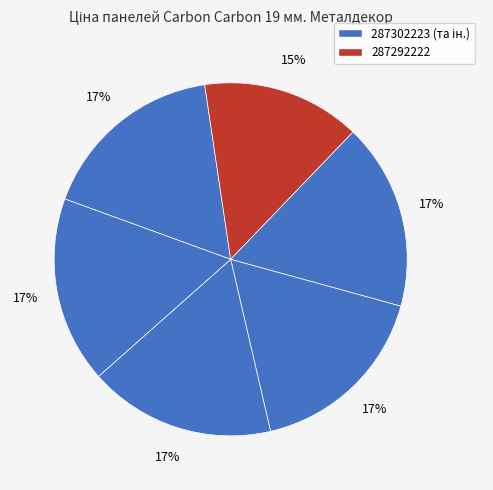

What is the smallest slice in the pie chart?

287292222